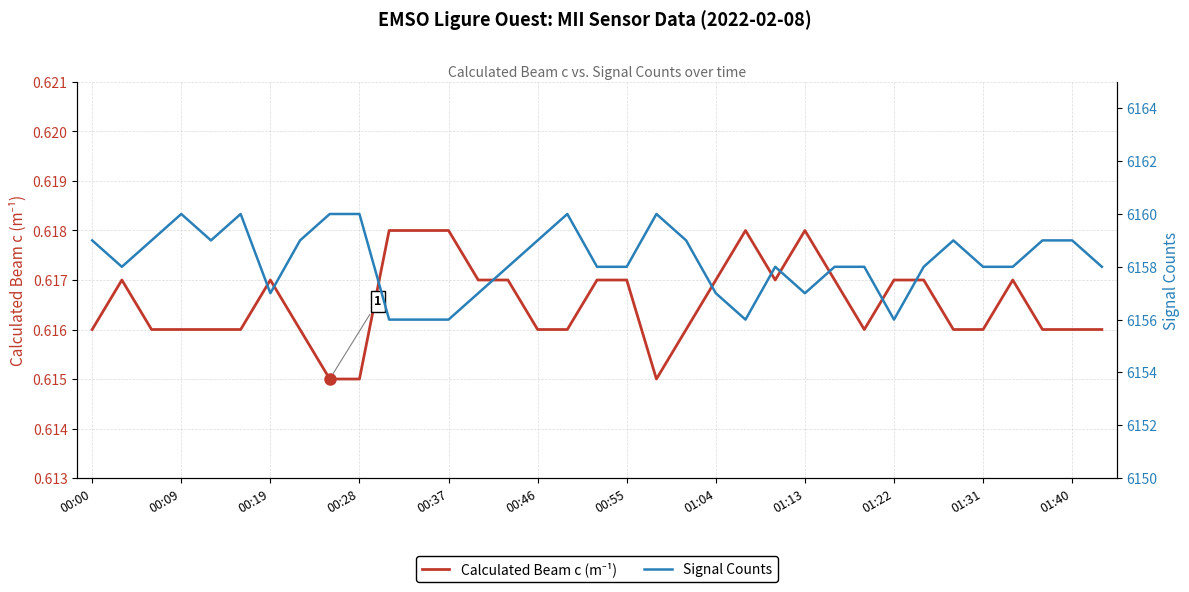

How many series are shown in this chart?

2